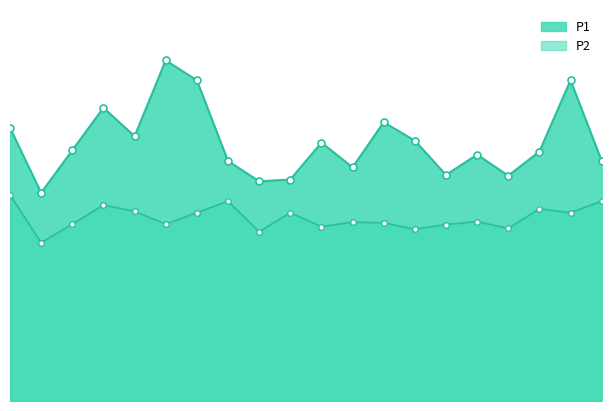

The value of P1 at 17:00 is 13.2. True or false?

False